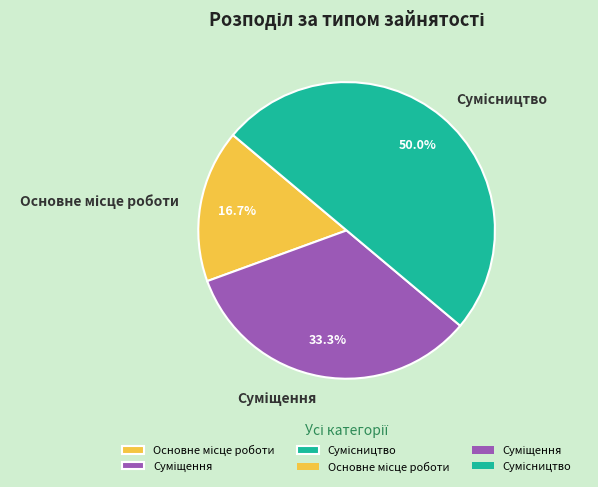

What percentage do Основне місце роботи and Суміщення together represent?

50.0%